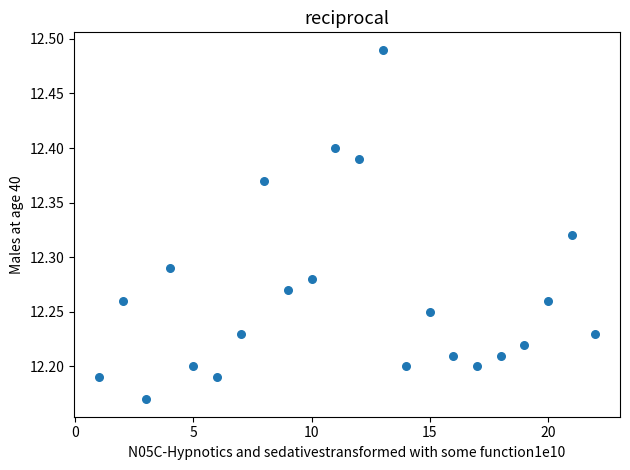

What is the range of Y values (max minus min)?

0.3